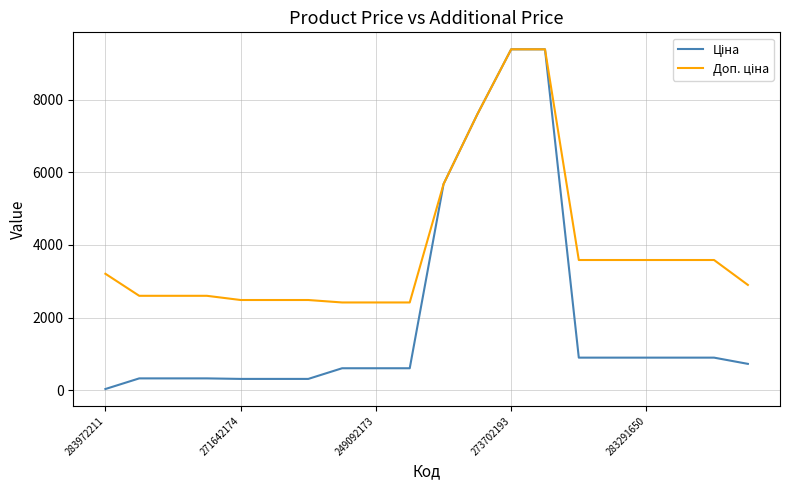

Reading left to right, what are all the values shown in this chart?

Ціна: 32.0	324.8	324.8	324.8	310.3	310.3	310.3	603.7	603.7	603.7	5673.8	7596.5	9384.0	9384.0	895.9	895.9	895.9	895.9	895.9	724.5
Доп. ціна: 3205.0	2598.3	2598.3	2598.3	2482.4	2482.4	2482.4	2414.8	2414.8	2414.8	5673.8	7596.5	9384.0	9384.0	3583.6	3583.6	3583.6	3583.6	3583.6	2897.8